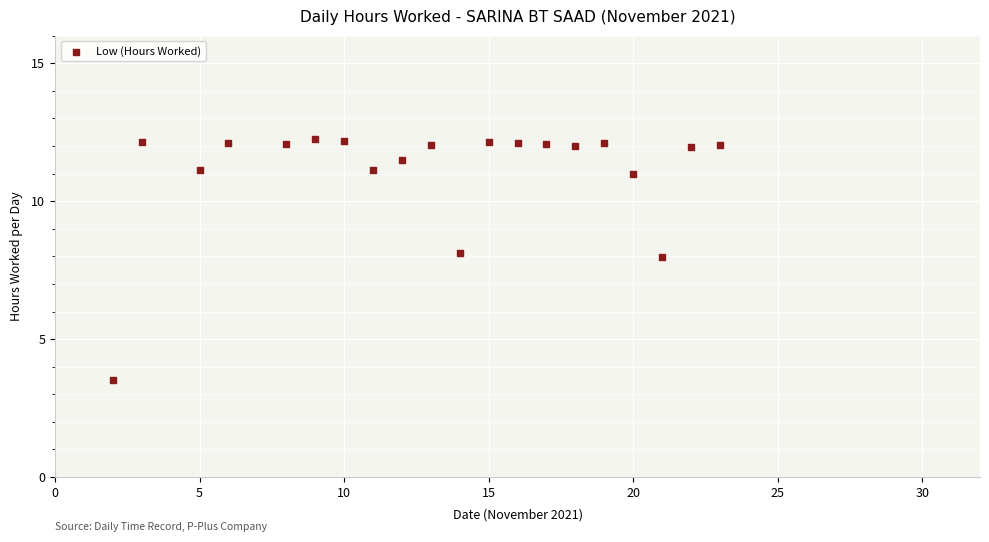

What is the range of X values (max minus min)?

21.0